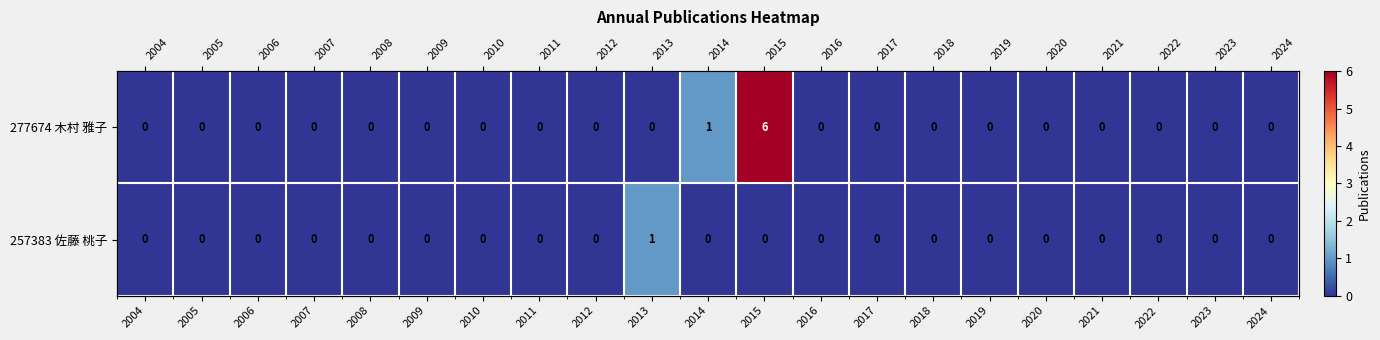

Which label corresponds to the smallest value in the chart?

2004